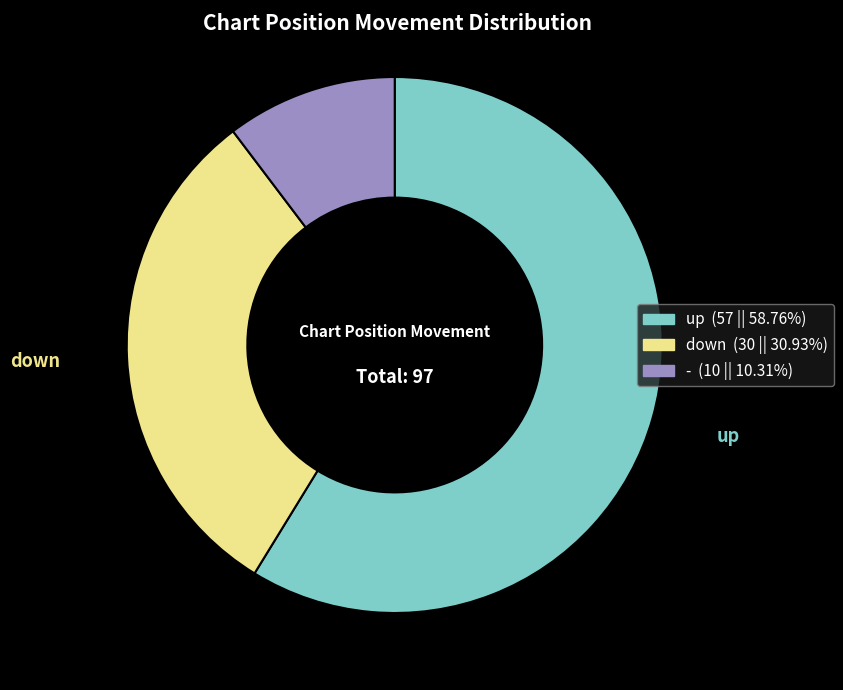

Combined, do up and down account for over 50%?

Yes